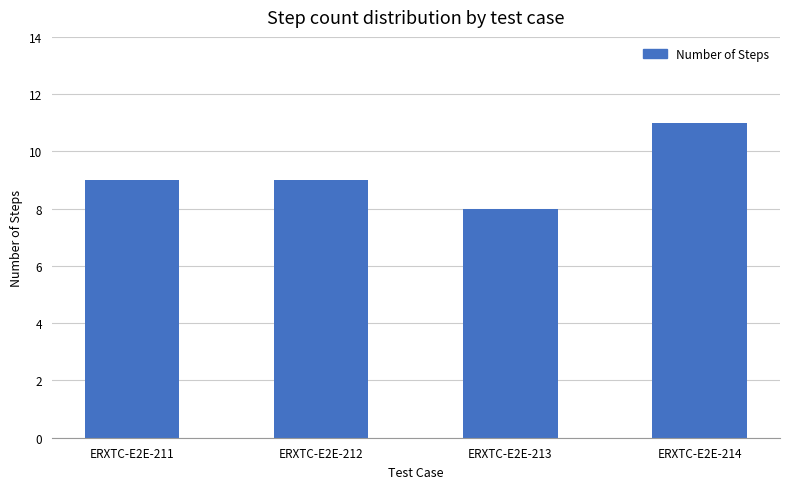

What is the change in value from ERXTC-E2E-213 to ERXTC-E2E-214?

+3